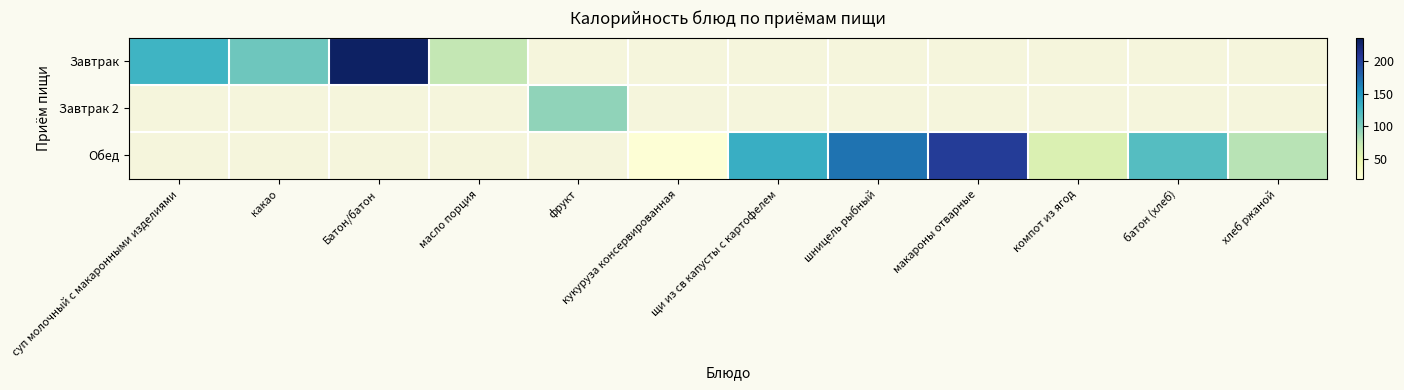

Which category has the lowest value in the Обед series?

суп молочный с макаронными изделиями